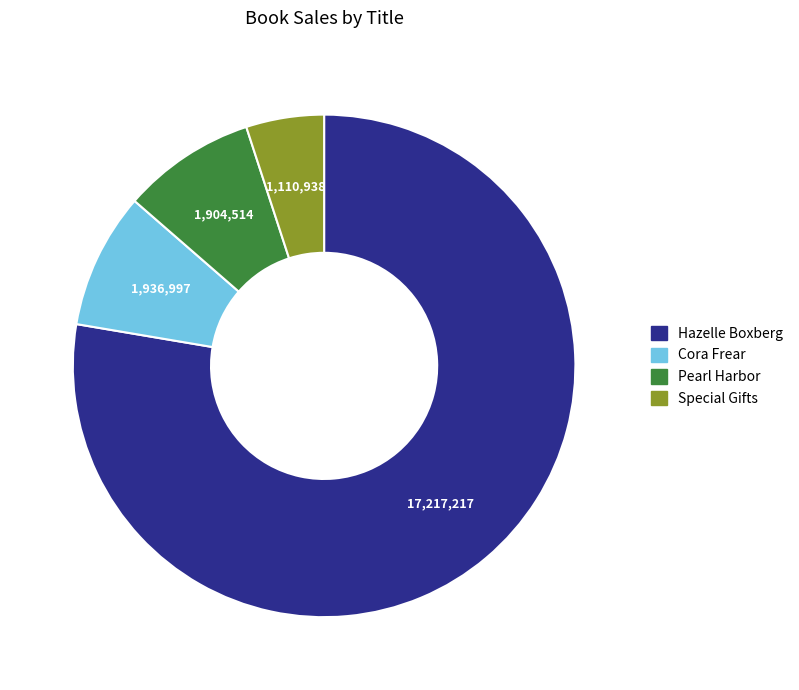

True or false: Cora Frear accounts for 22% of the total.

False